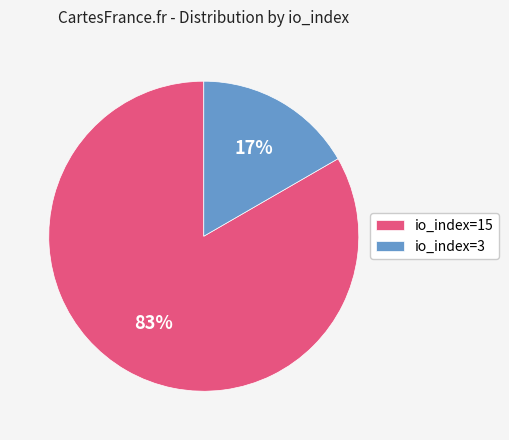

Does any single category account for the majority?

Yes